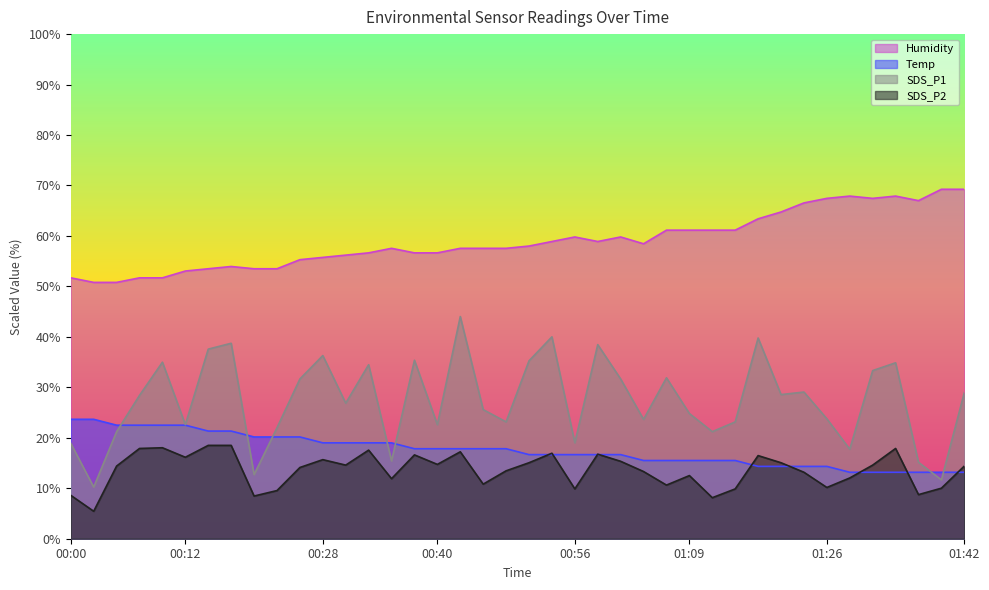

Between 00:48 and 01:23, which is larger?

00:48